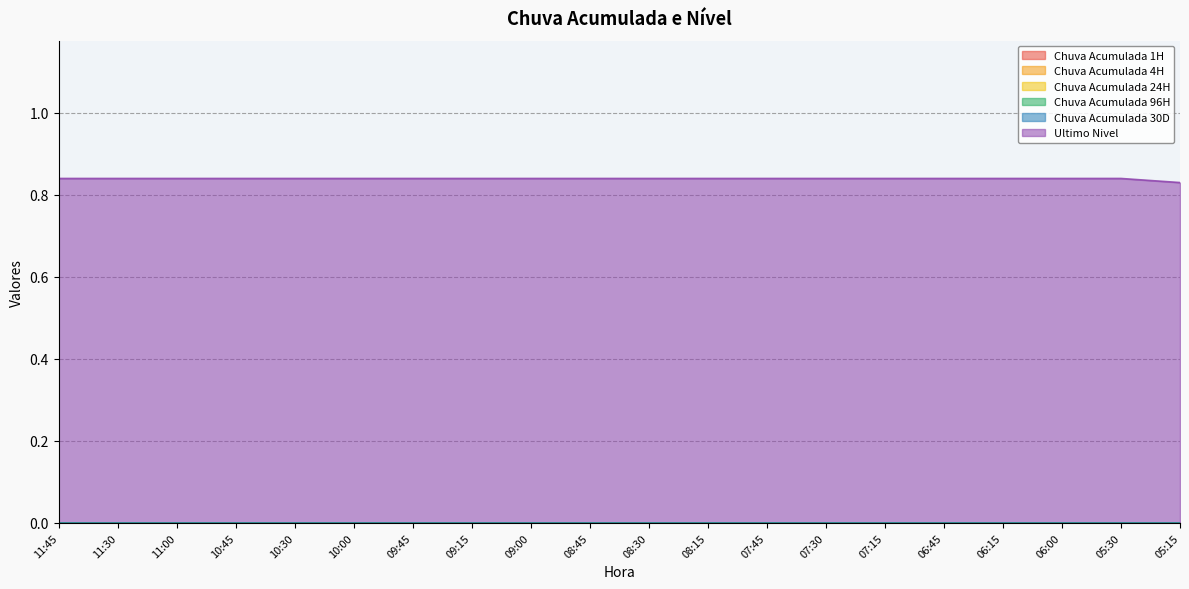

True or false: Chuva Acumulada 24H and Chuva Acumulada 30D intersect in this chart.

False